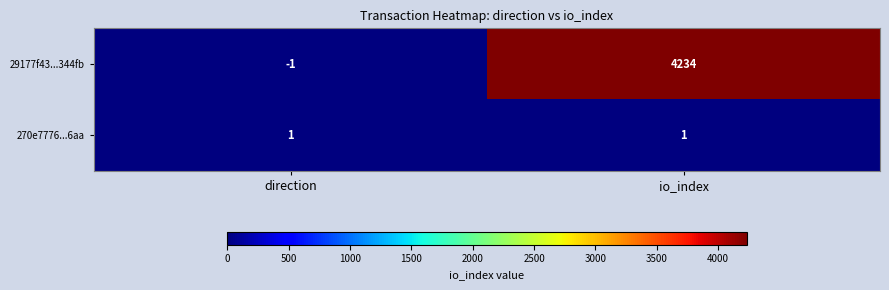

Rank the series at io_index from lowest to highest value.

270e7776...6aa, 29177f43...344fb